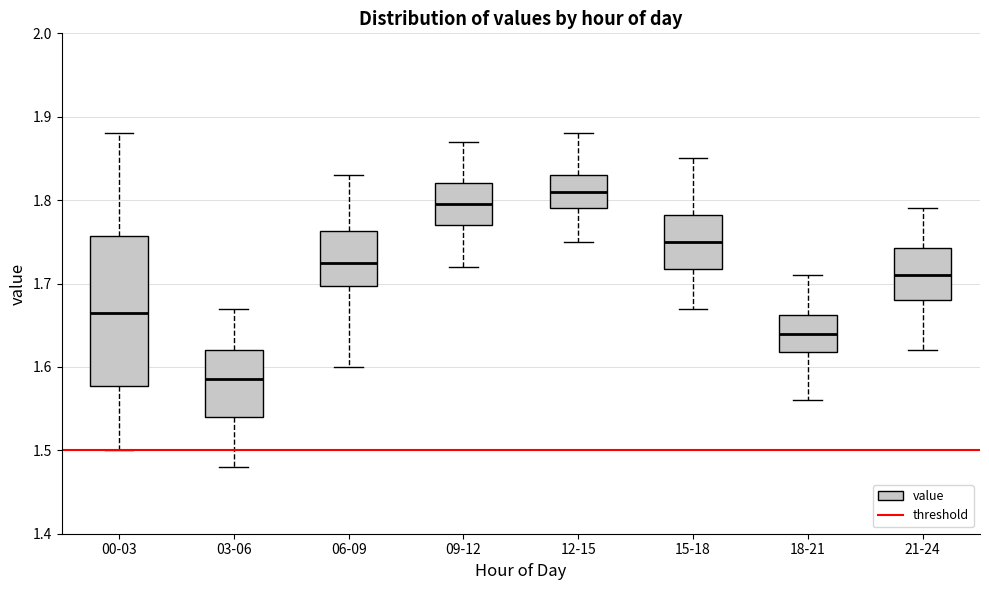

Where does the upper whisker of the box for 09-12 end on the y-axis? The values are not printed on the chart, so give them approximately, as read against the axis.

1.87